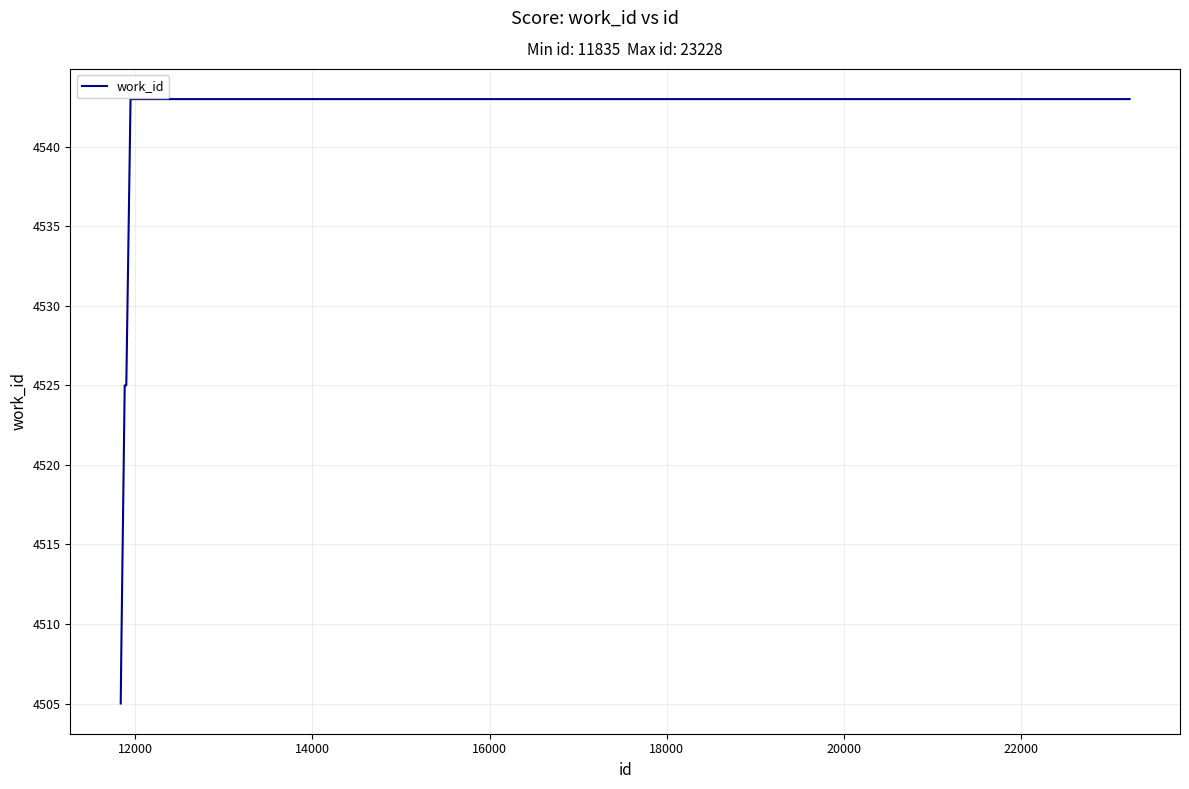

What is the minimum value shown in the chart?

4505